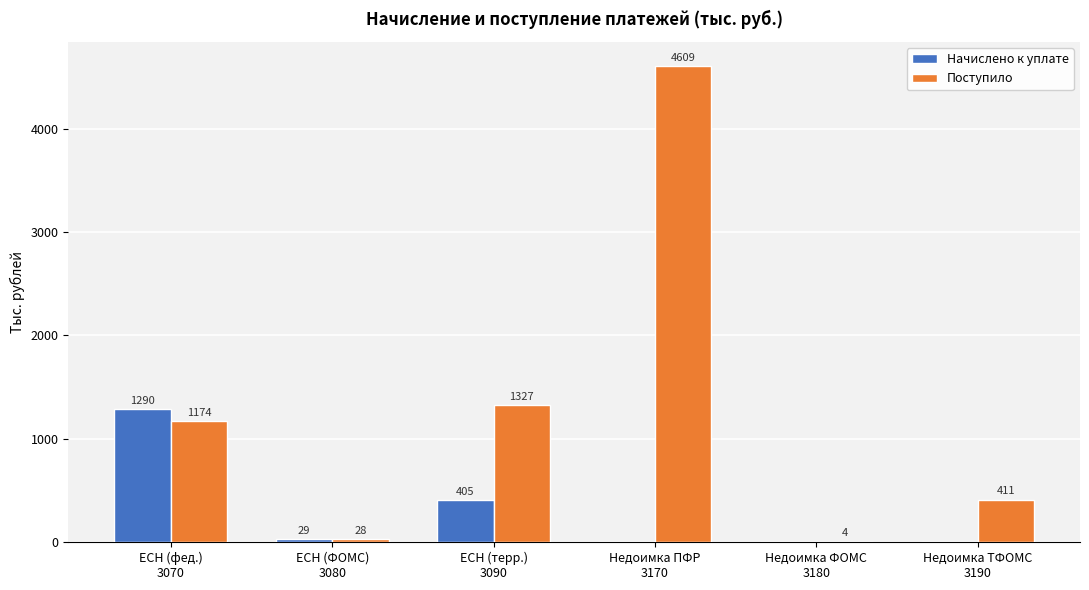

What is the maximum value for Поступило?

4609